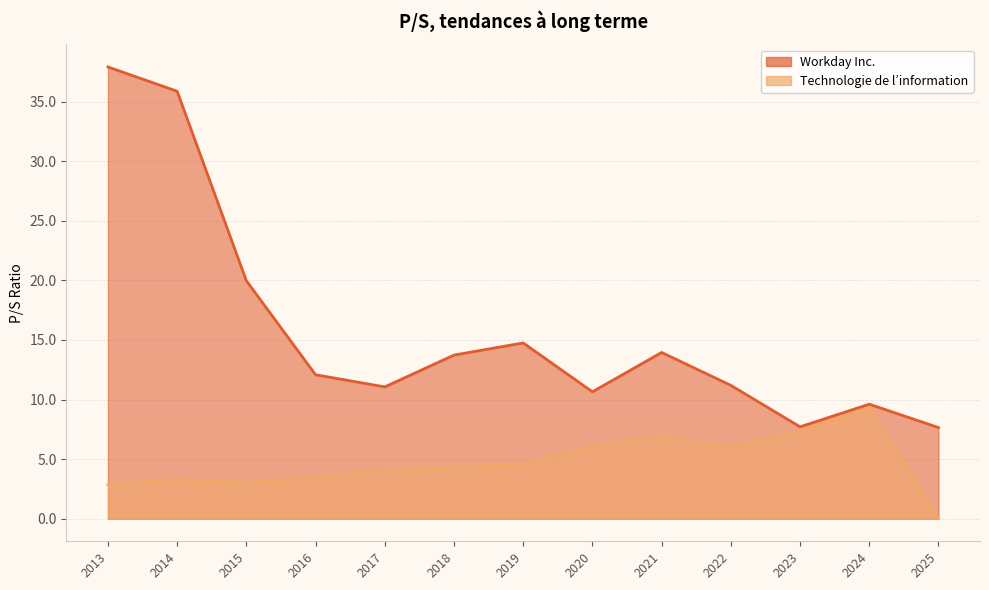

Does the chart display data point markers on the line(s)?

No